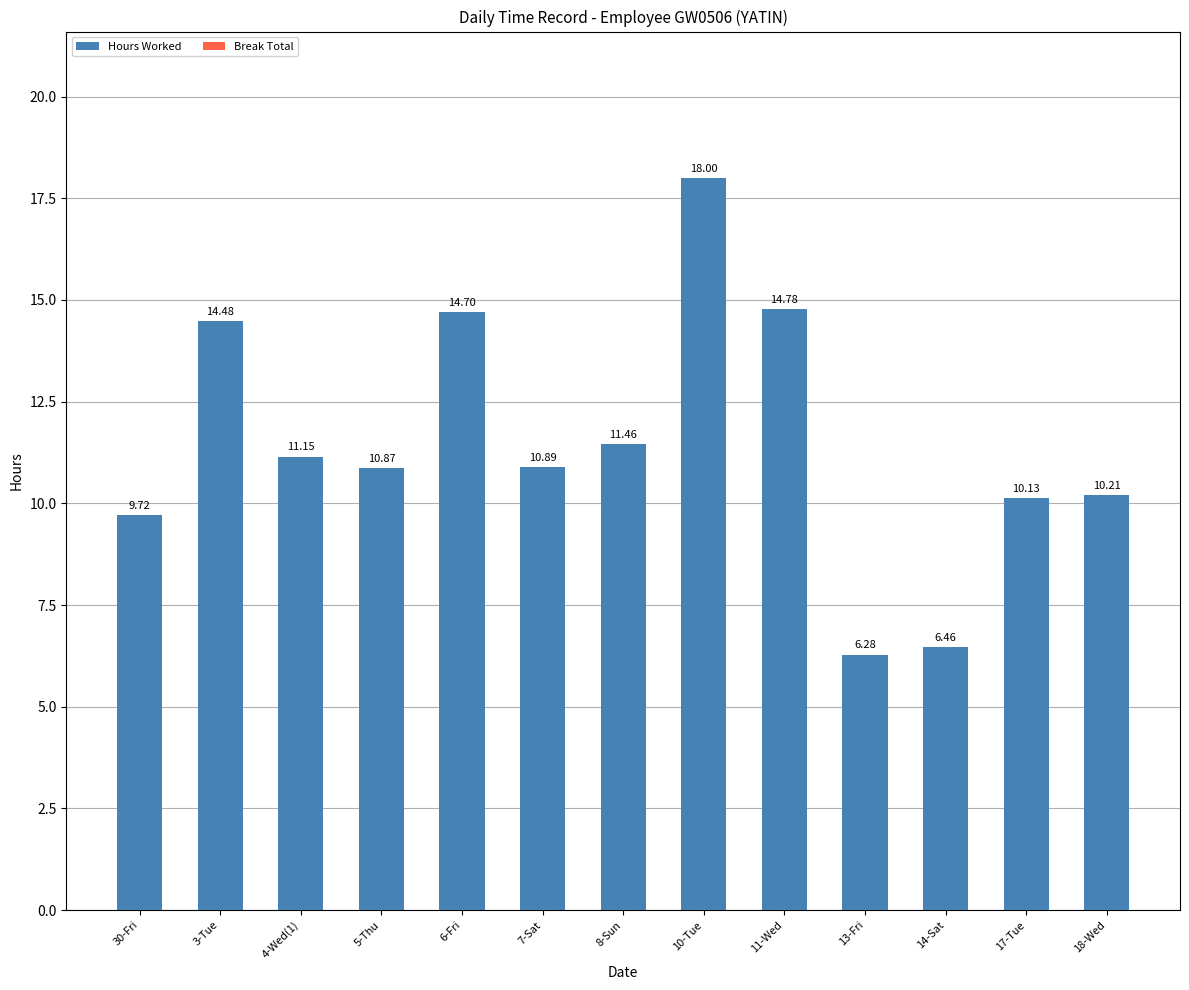

Between 10-Tue and 17-Tue, which is larger?

10-Tue